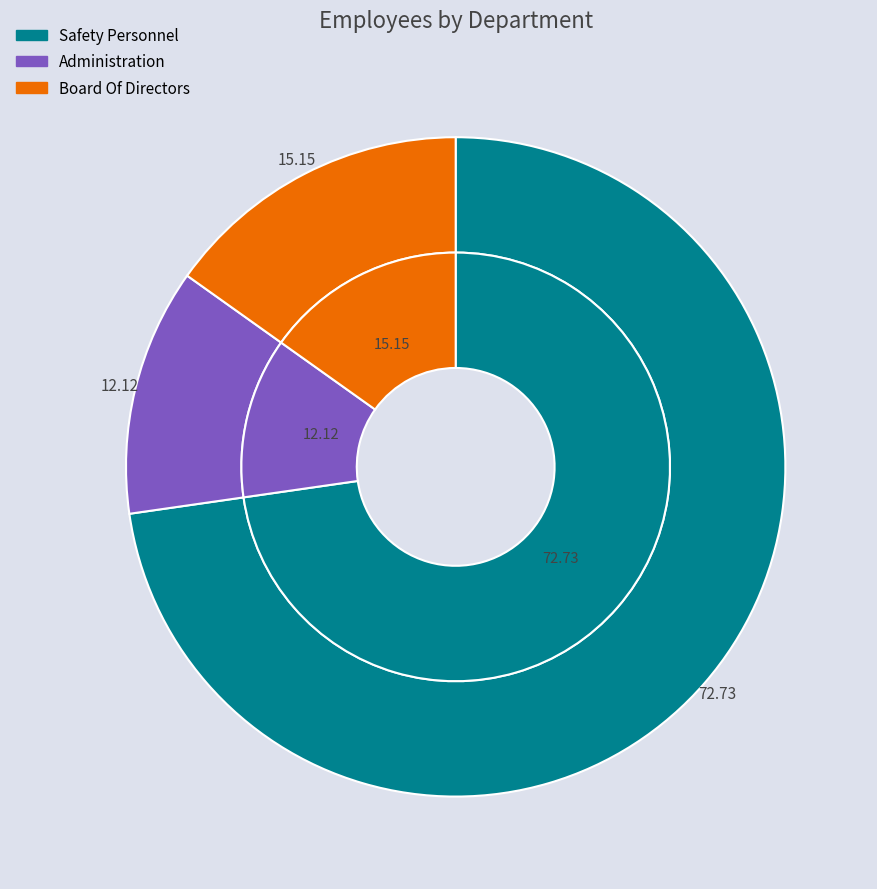

To the nearest percent, what percentage of the pie is Safety Personnel?

73%